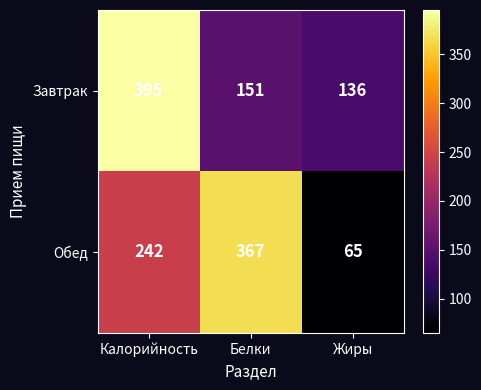

What is the spread (max minus min) of values at Калорийность?

153